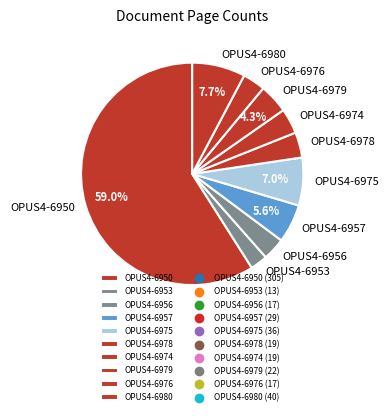

True or false: OPUS4-6957 accounts for 6% of the total.

True